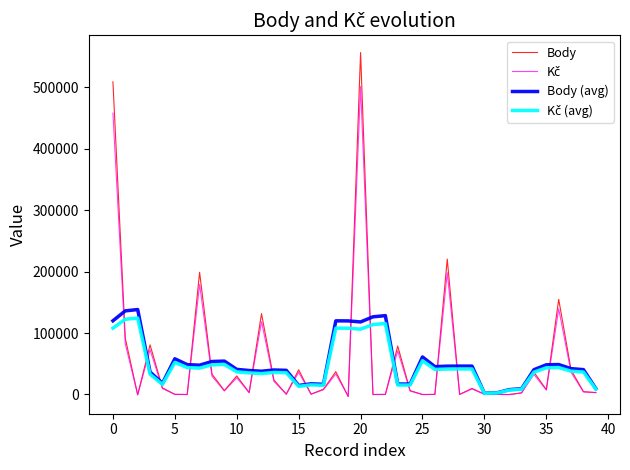

What is the maximum value shown in the chart?

556712.0